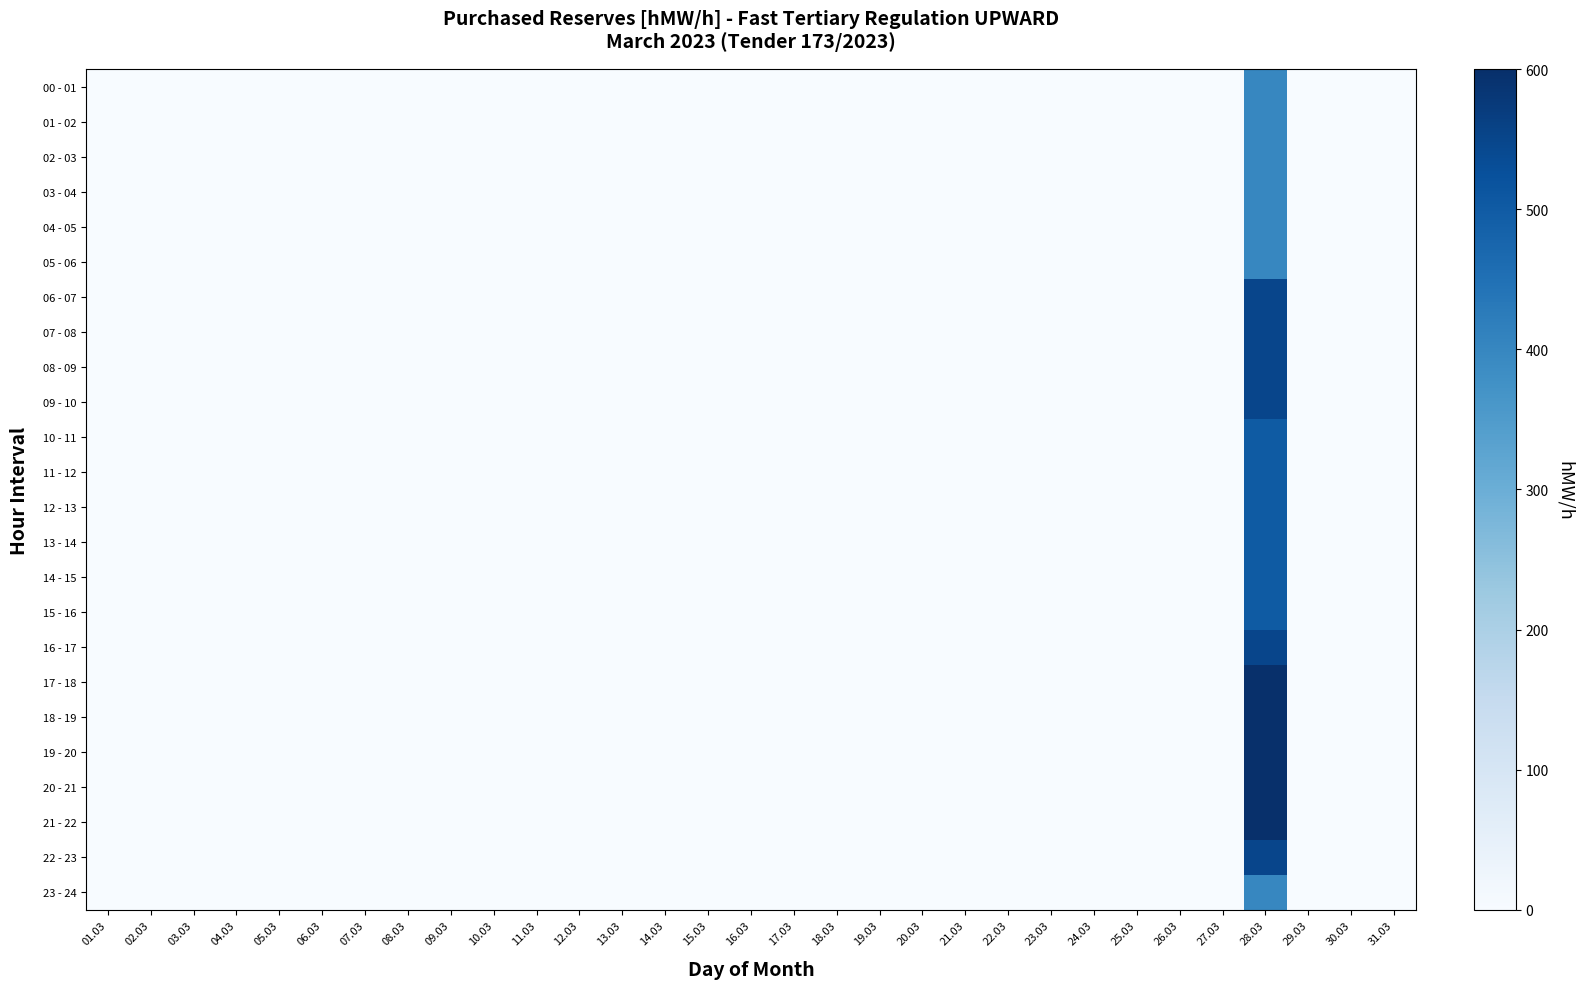

How many categories are shown in the chart?

31